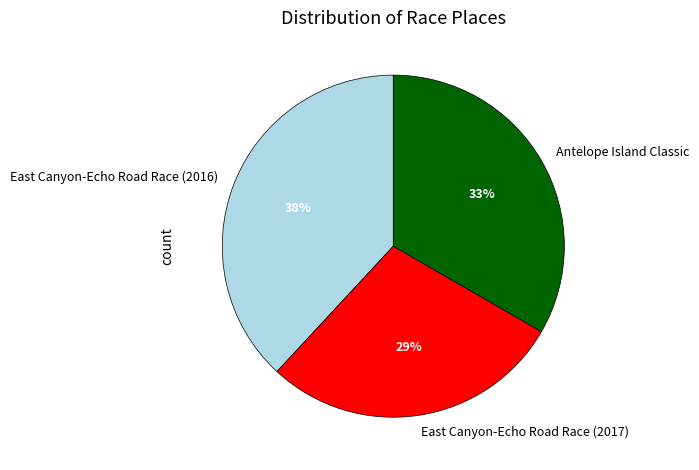

To the nearest percent, what is the combined percentage of Antelope Island Classic and East Canyon-Echo Road Race (2017)?

62%